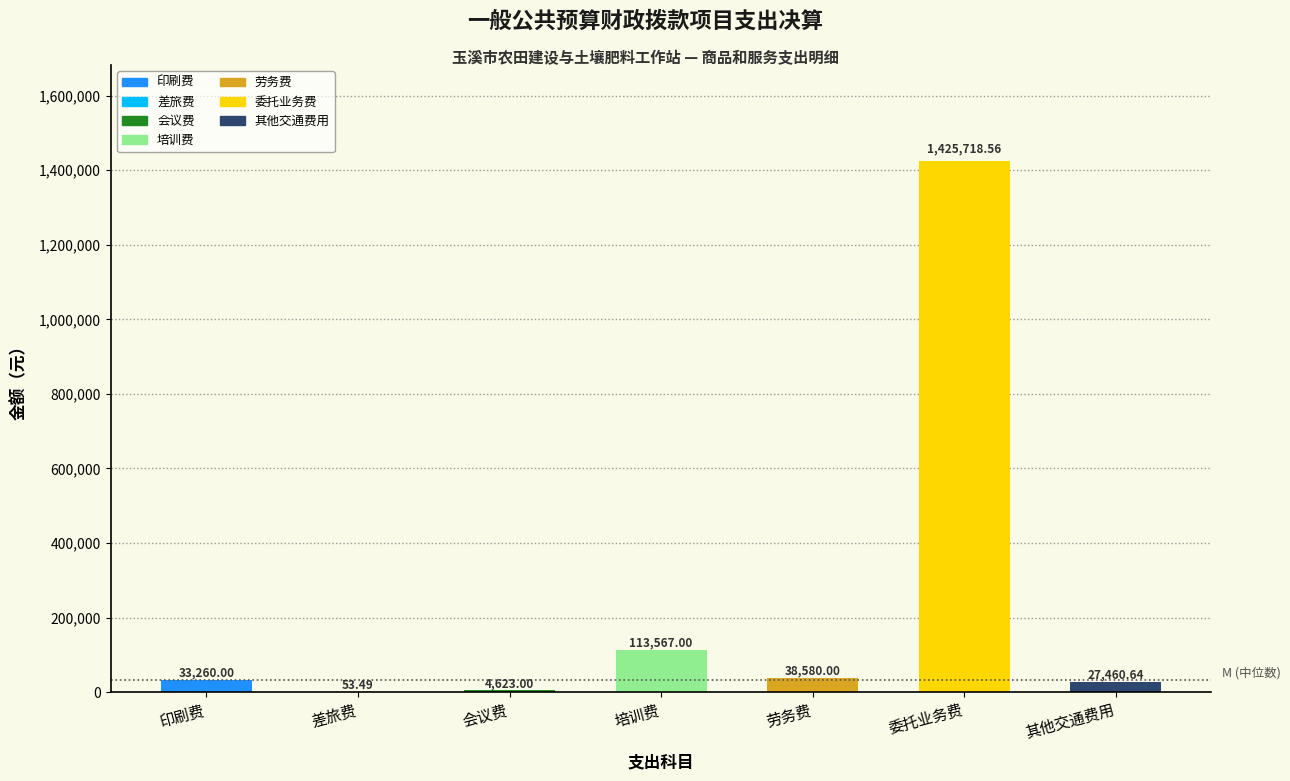

Where is the data nearest to the value 712886?

培训费